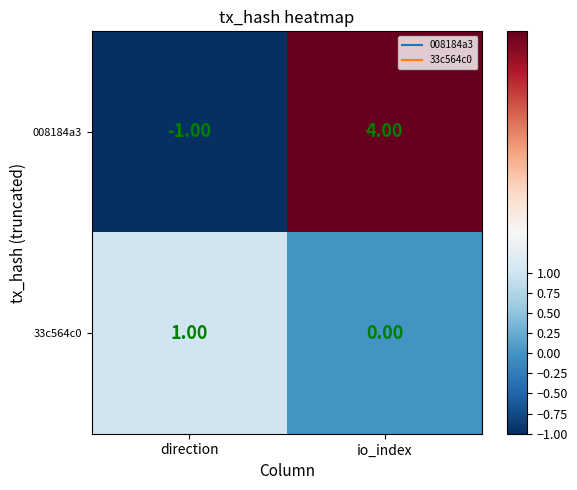

List the series in order of their peak value, highest first.

008184a3, 33c564c0